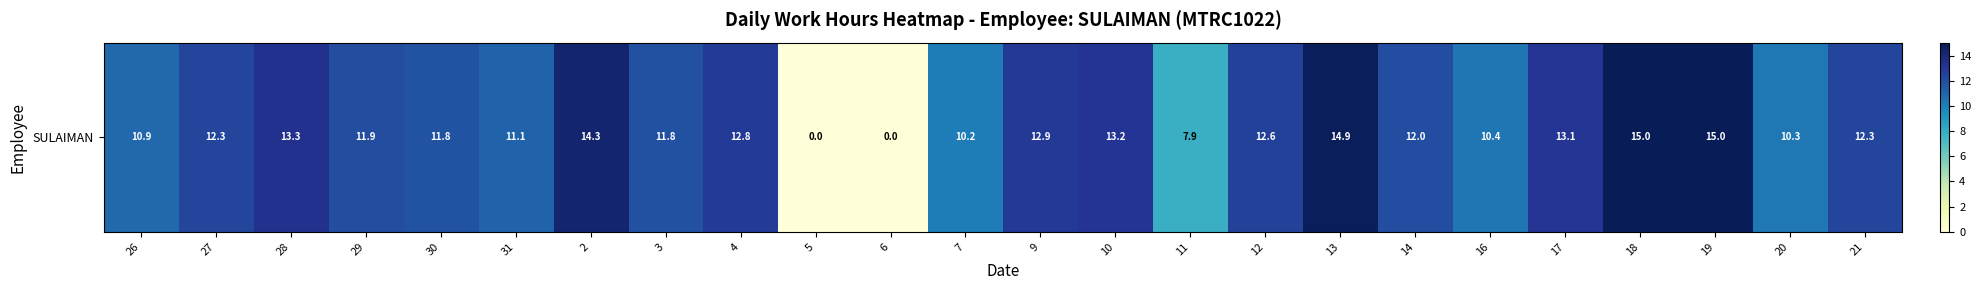

True or false: the data shows 12.3 at 21.

True